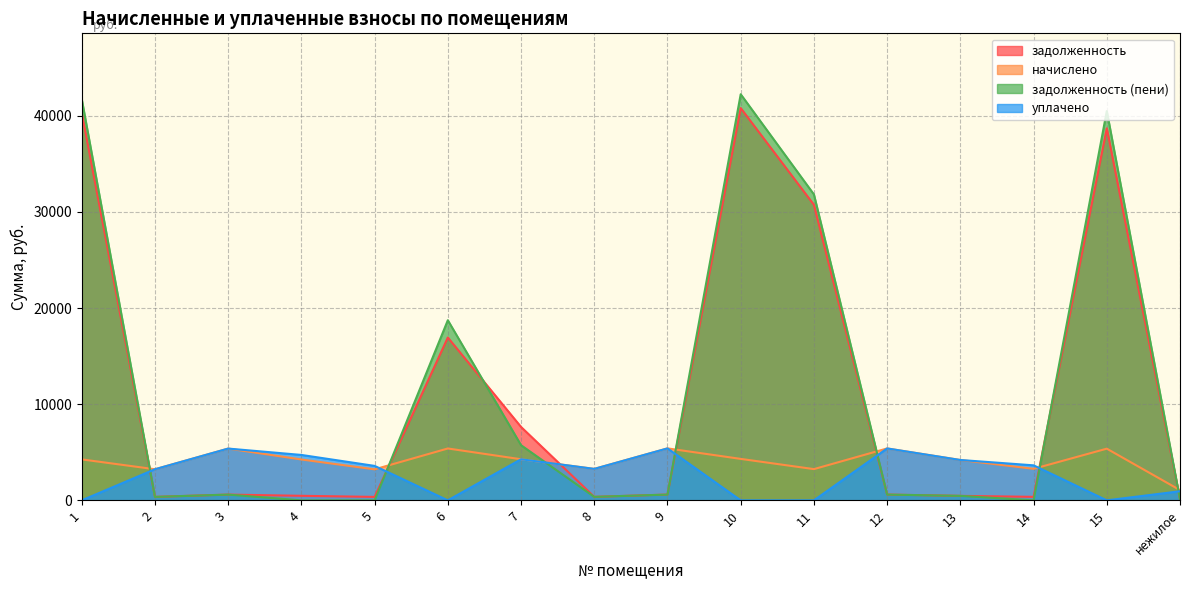

How many categories are shown in the chart?

16